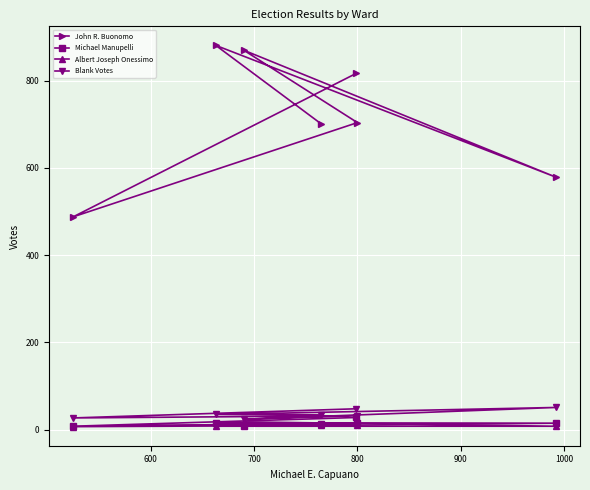

Which series has the largest range (max minus min)?

John R. Buonomo